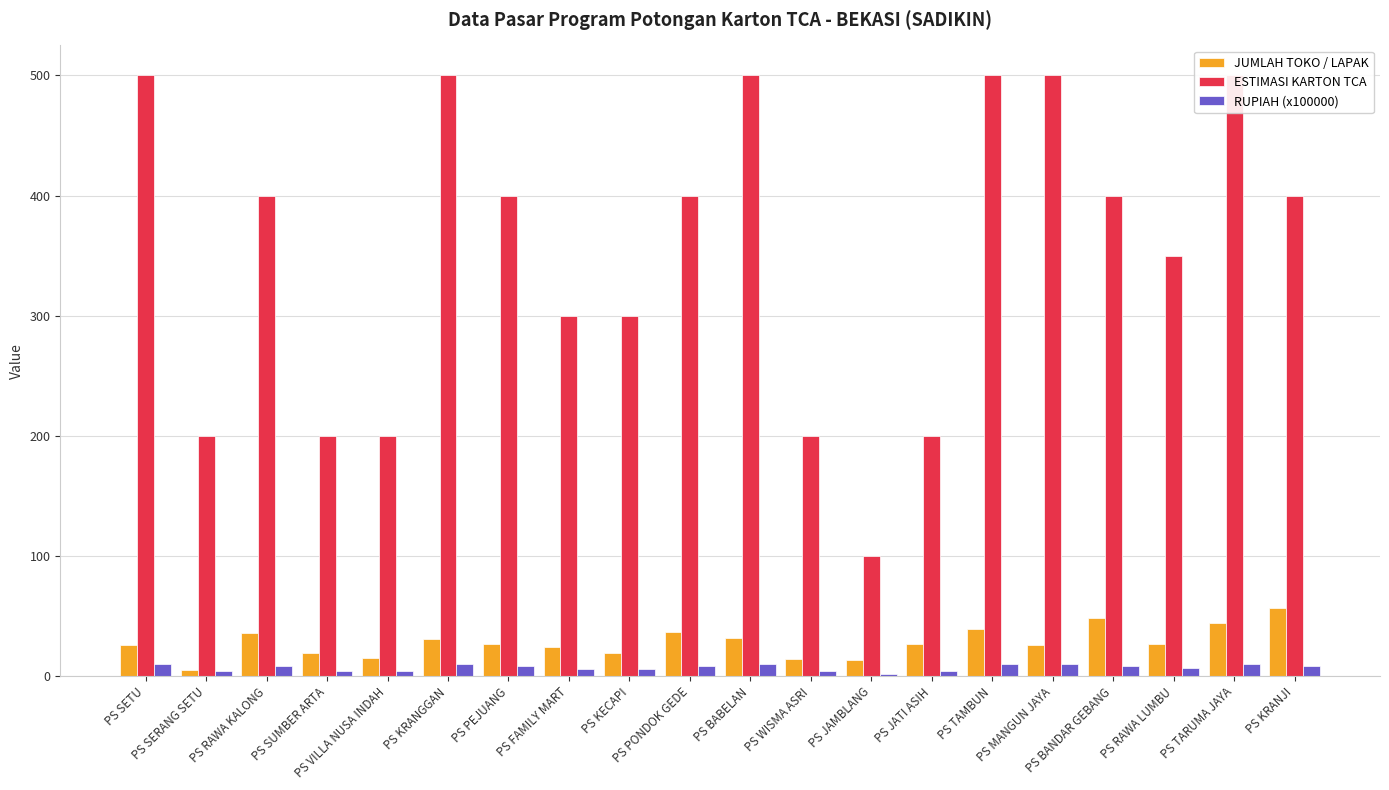

Is the value of RUPIAH (x100000) at PS SERANG SETU greater than the value of JUMLAH TOKO / LAPAK at PS RAWA KALONG?

No